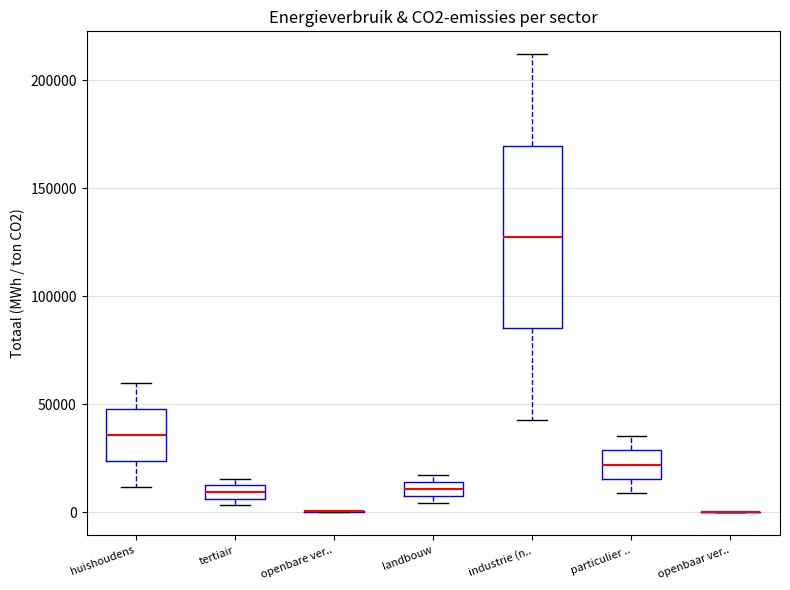

Comparing the boxes themselves (not the whiskers), which one is the tallest?

industrie (n..